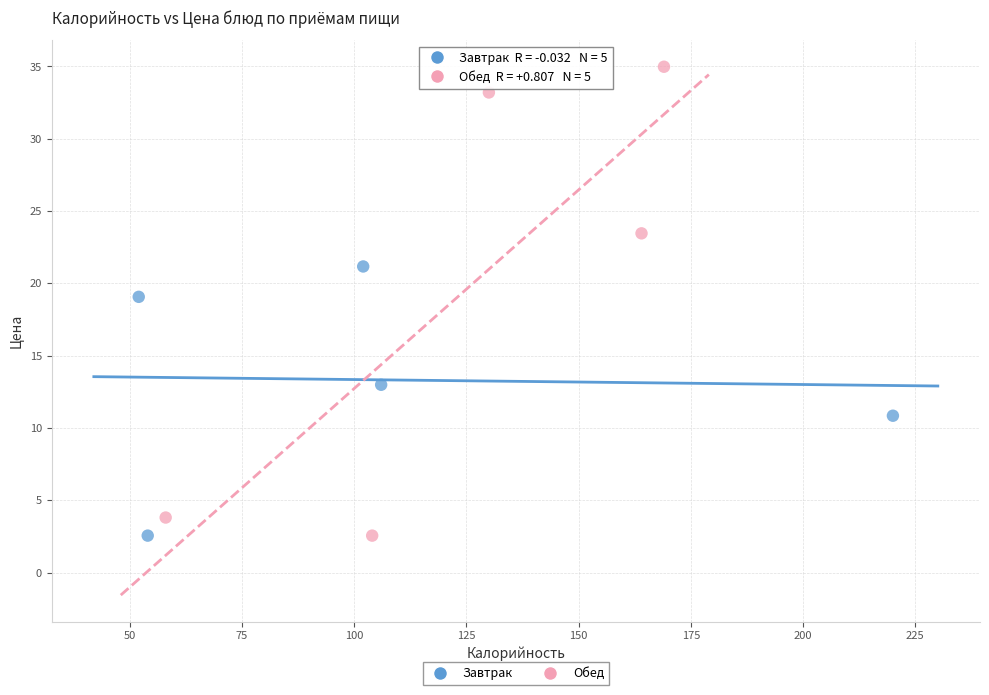

What are all the series names shown in the legend?

Завтрак, Обед